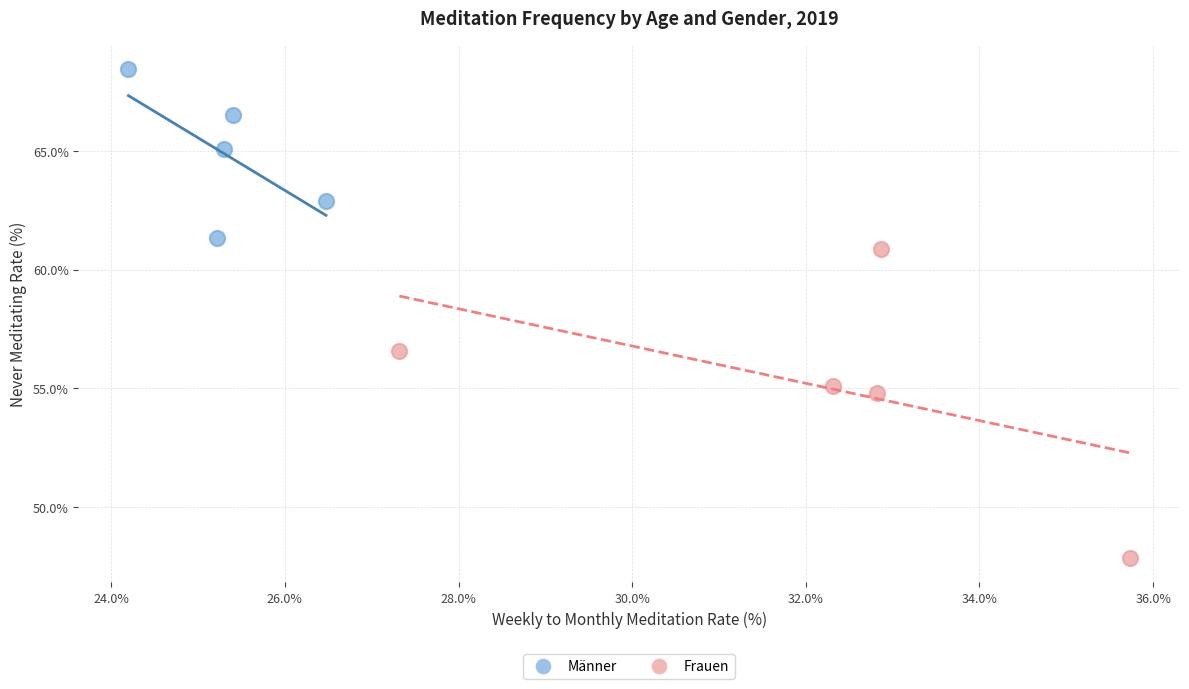

Which series has the largest Y range (max minus min)?

Frauen